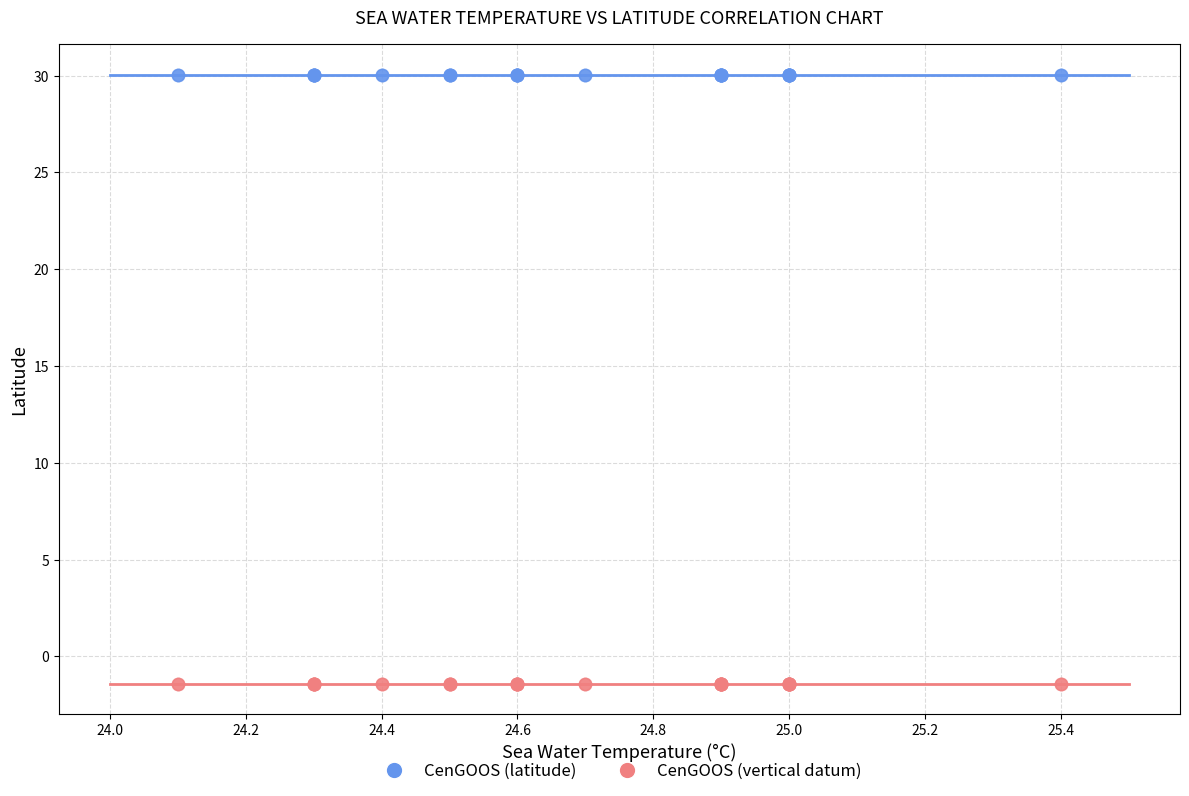

Which series reaches the maximum Y coordinate?

CenGOOS (latitude)